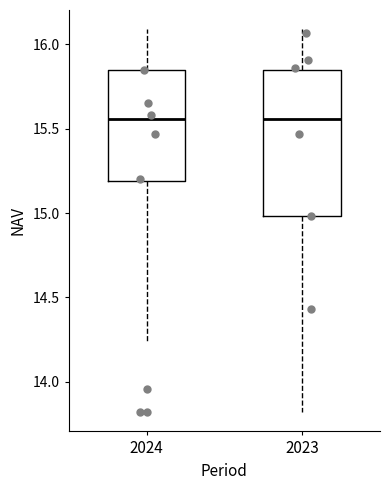

Reading left to right, read every box against the y-axis: the position of its median line, the range the box covers, and the ends of its whiskers. The values are not printed on the chart, so give them approximately, as read against the axis.

2024: median 15.55, box 15.20 to 15.85, whiskers 14.25 to 16.10
2023: median 15.55, box 15.00 to 15.85, whiskers 13.80 to 16.10